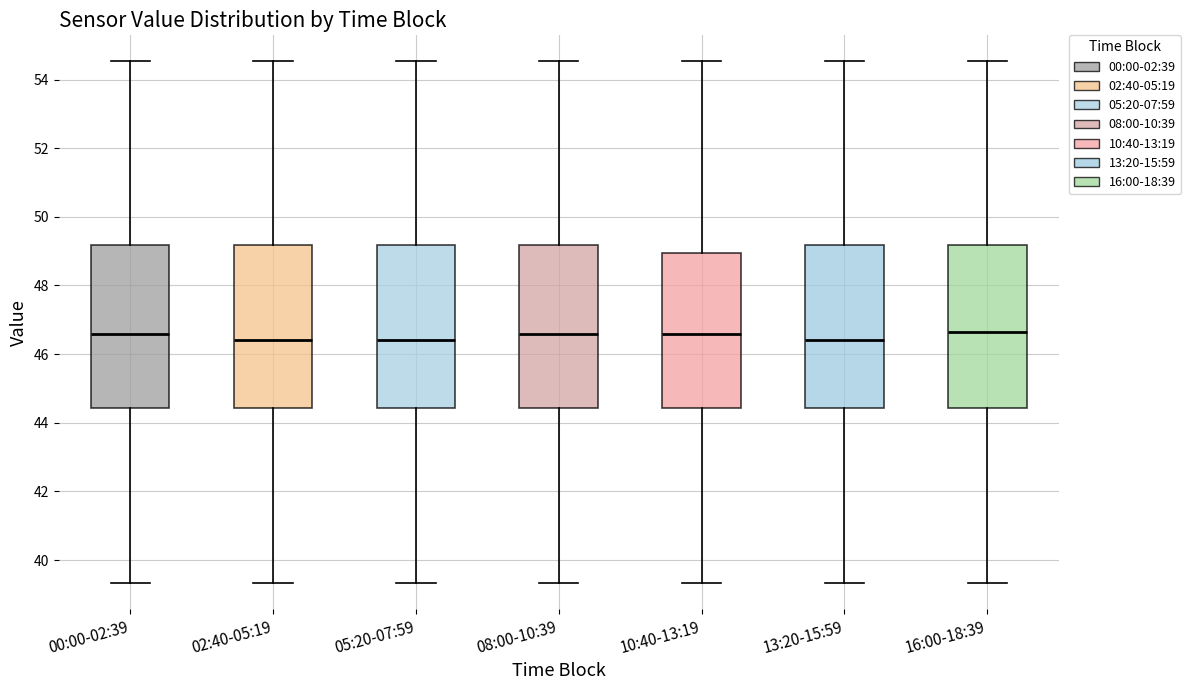

Reading left to right, transcribe this box plot: for each box, give where its median line is, the range the box spans, and where its two whiskers end, as read against the y-axis. The values are not printed on the chart, so give them approximately, as read against the axis.

00:00-02:39: median 46.6, box 44.4 to 49.2, whiskers 39.4 to 54.6
02:40-05:19: median 46.4, box 44.4 to 49.2, whiskers 39.4 to 54.6
05:20-07:59: median 46.4, box 44.4 to 49.2, whiskers 39.4 to 54.6
08:00-10:39: median 46.6, box 44.4 to 49.2, whiskers 39.4 to 54.6
10:40-13:19: median 46.6, box 44.4 to 49.0, whiskers 39.4 to 54.6
13:20-15:59: median 46.4, box 44.4 to 49.2, whiskers 39.4 to 54.6
16:00-18:39: median 46.6, box 44.4 to 49.2, whiskers 39.4 to 54.6